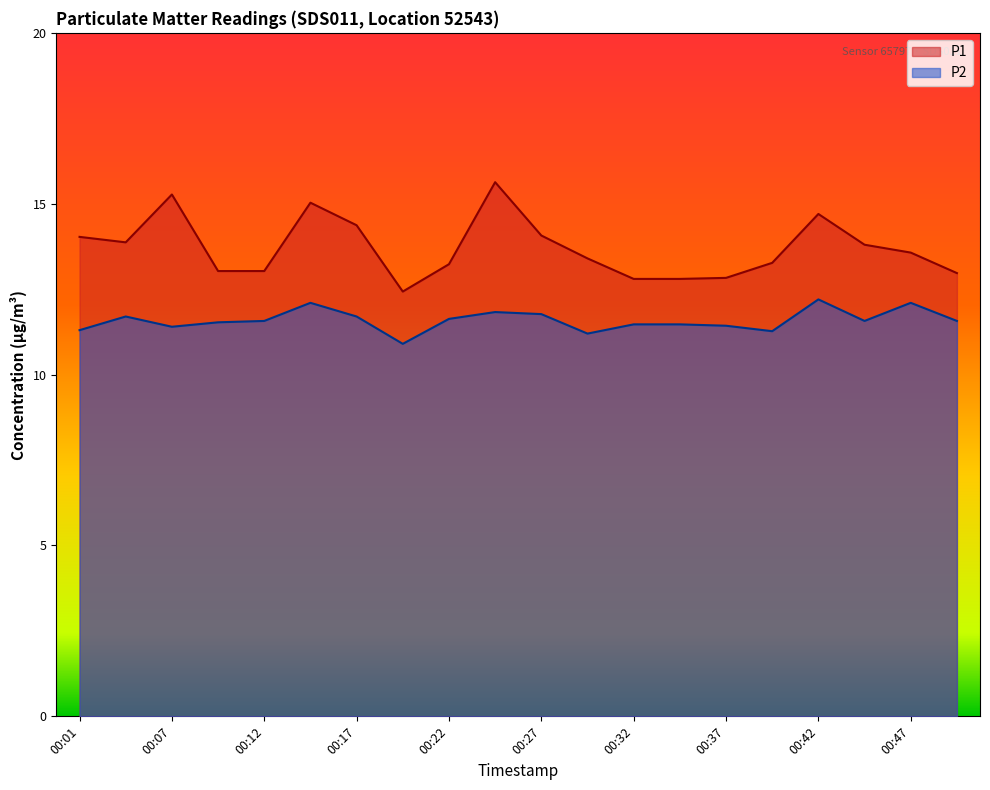

What is the difference between the P2 values at 00:14 and 00:22?

0.5